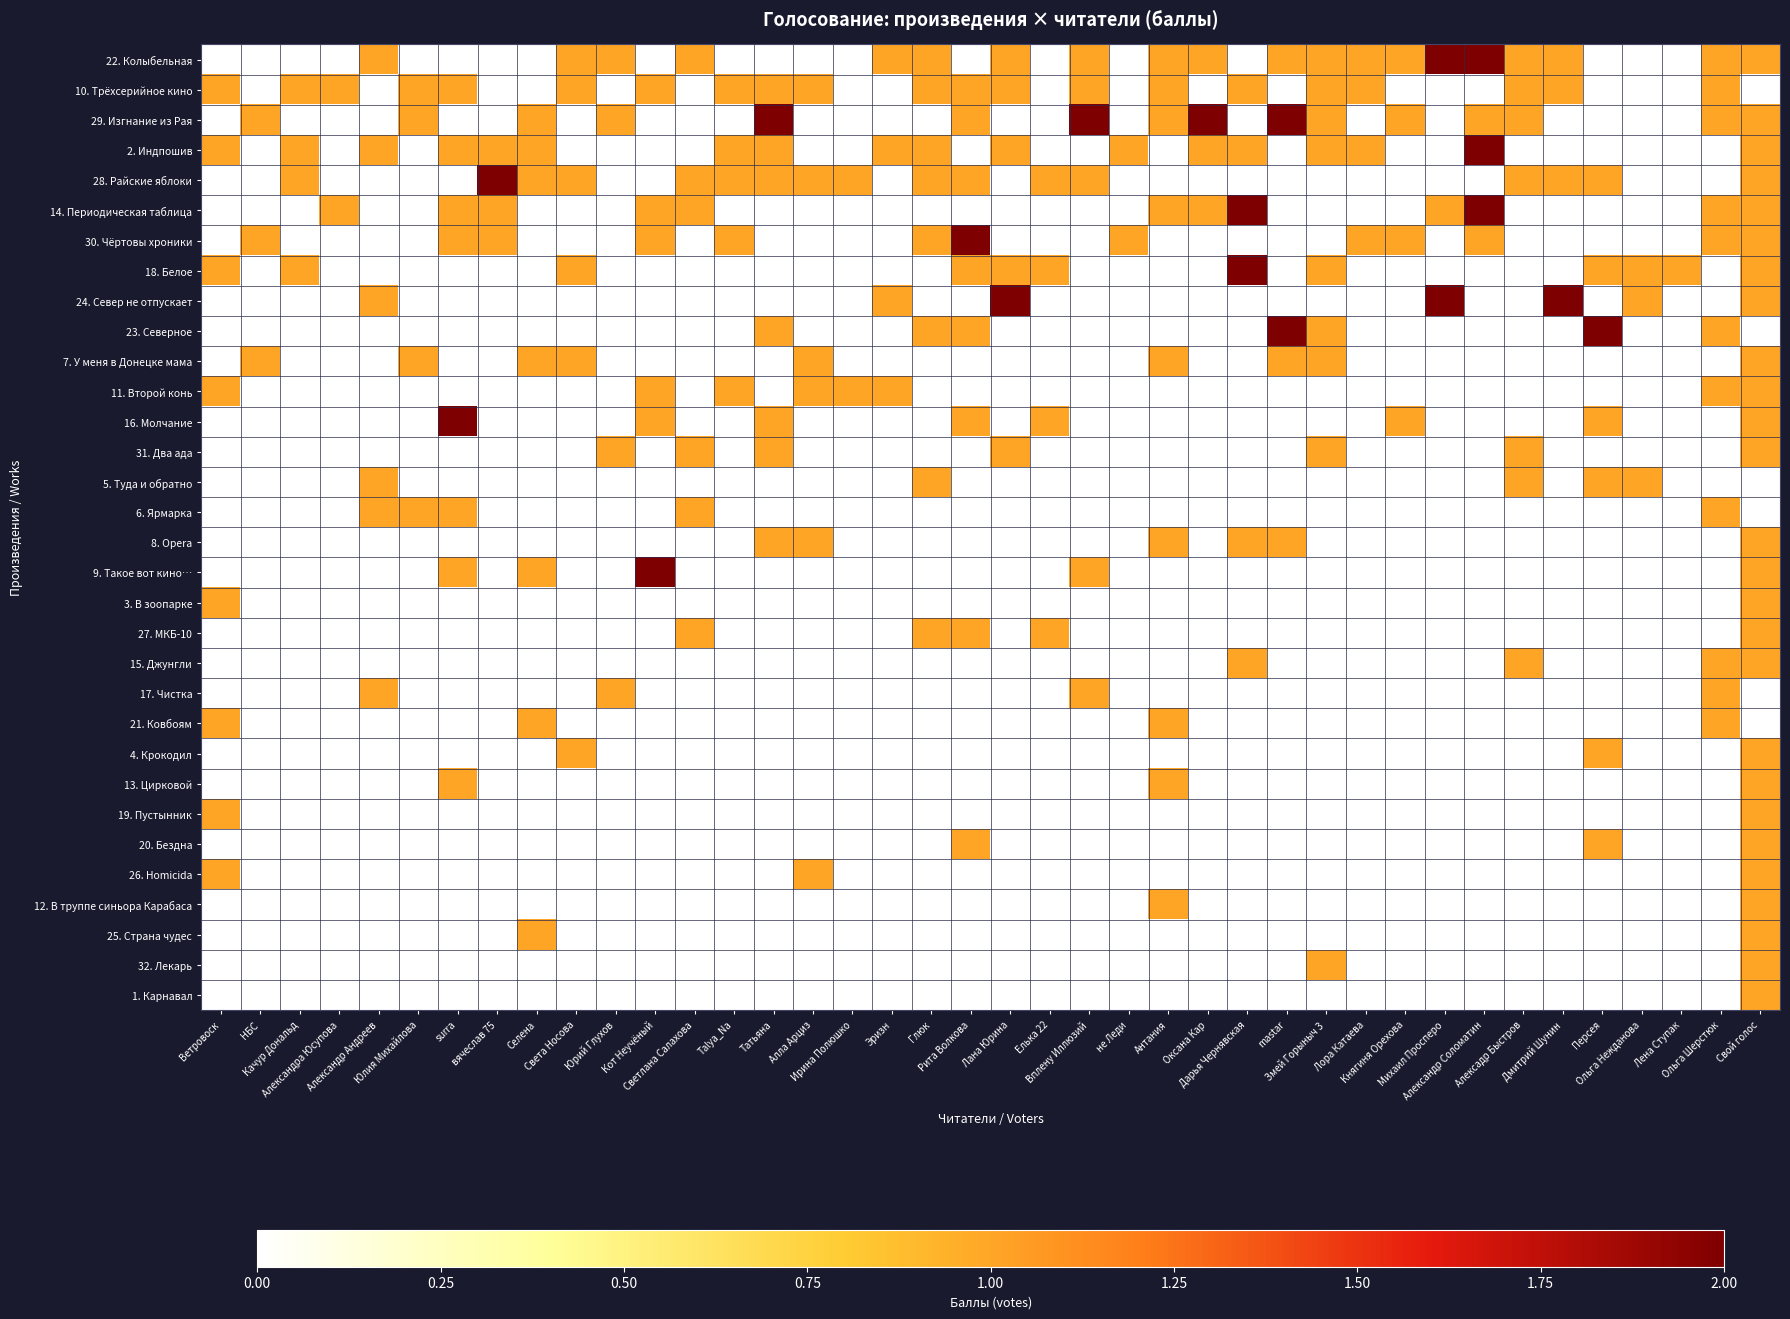

What is the maximum value shown in the chart?

2